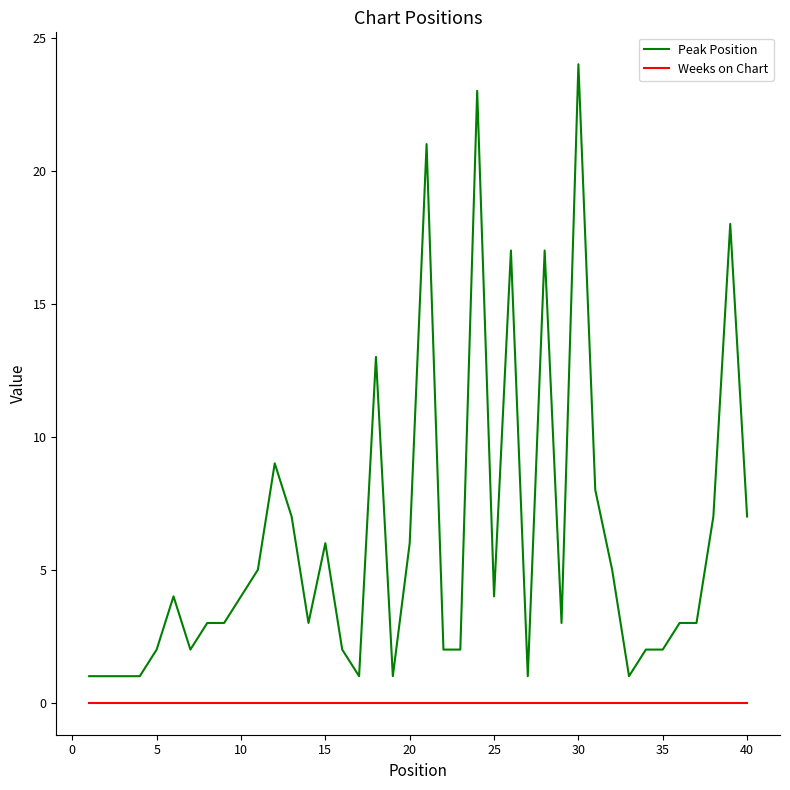

Which series has the largest total across all categories?

Peak Position